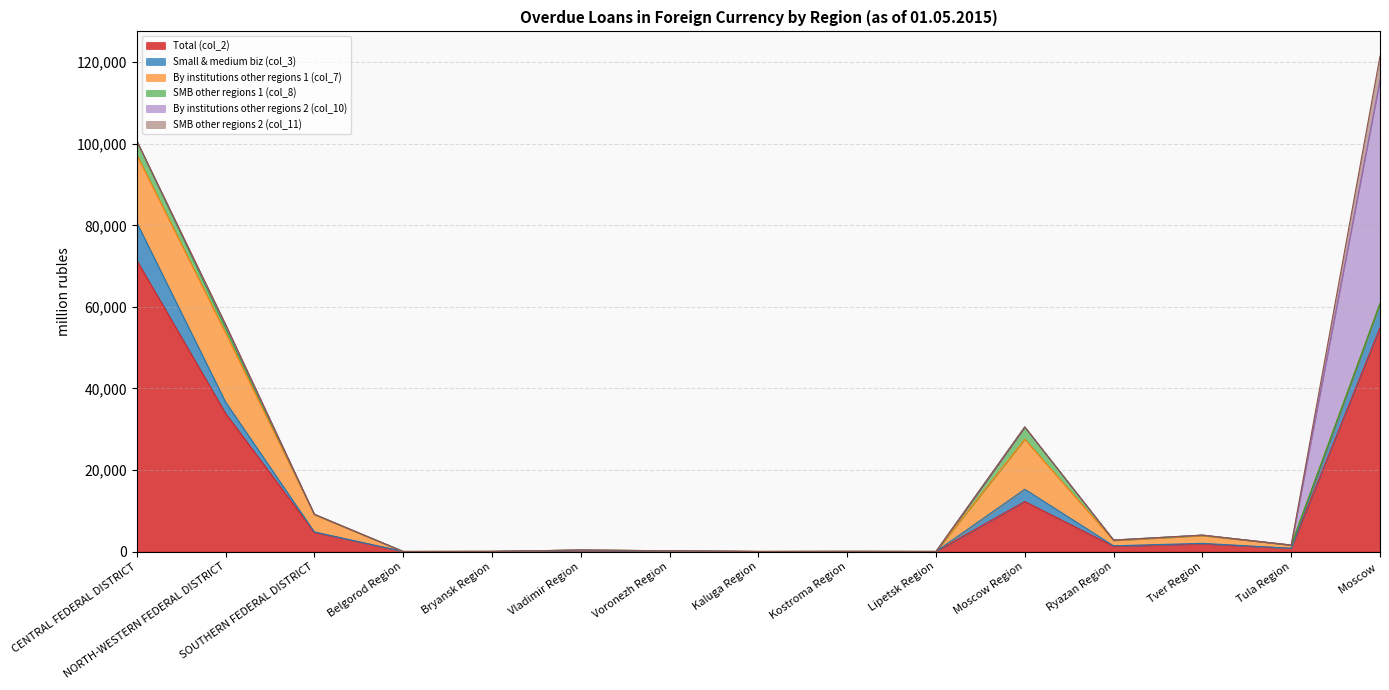

What is the sum of all Small & medium biz (col_3) values?

21352